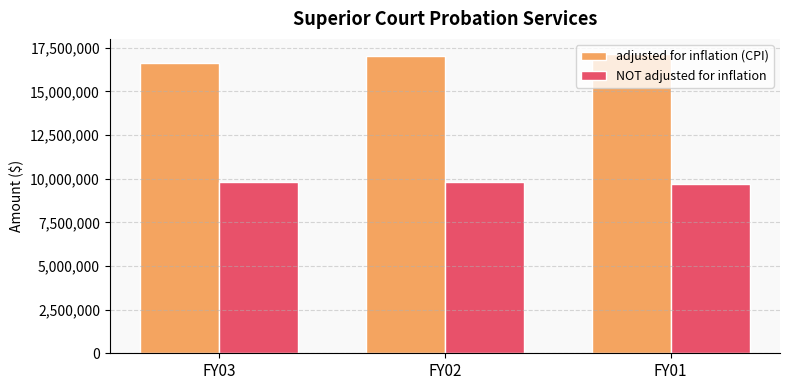

Rank the series by their average value, from highest to lowest.

adjusted for inflation (CPI), NOT adjusted for inflation